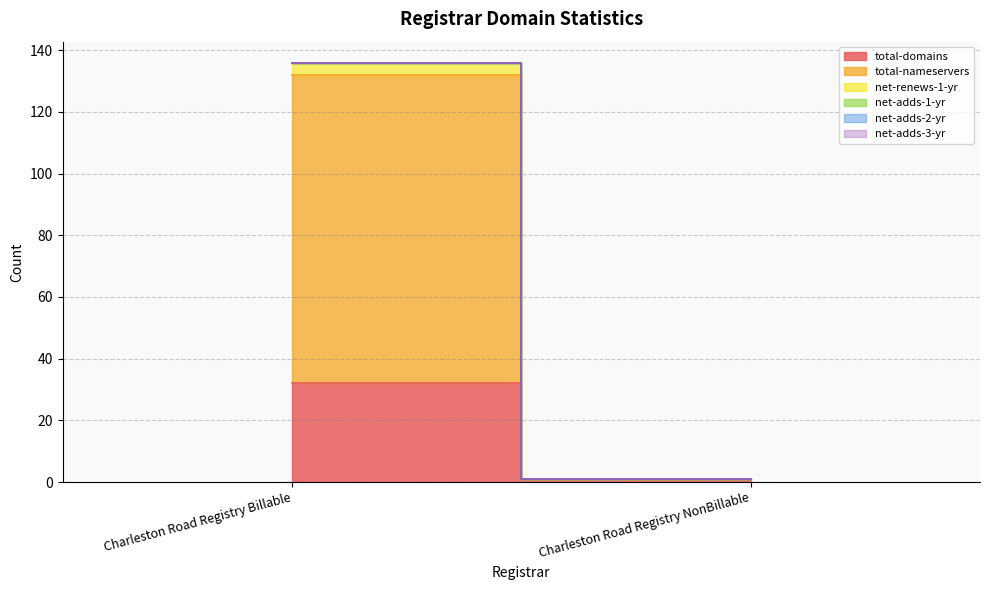

What is the maximum value shown in the chart?

100